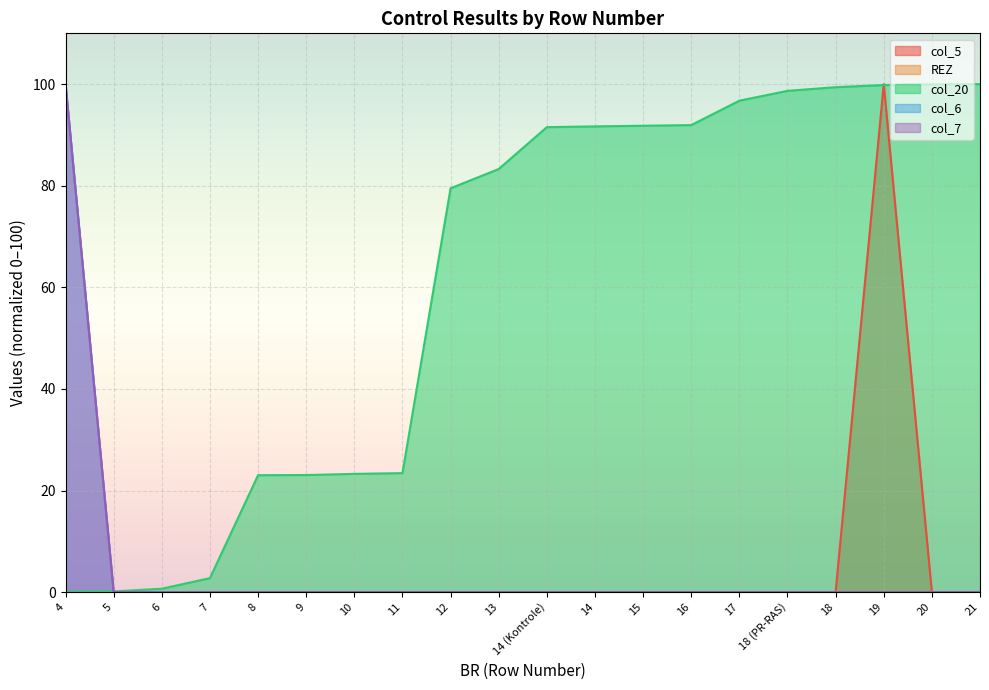

At how many categories does at least one series exceed 42?

13